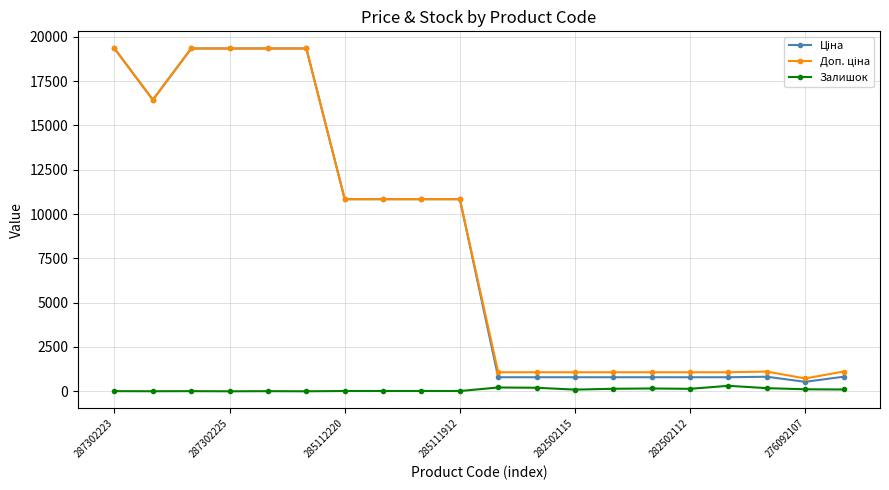

At how many categories does at least one series exceed 15643?

6